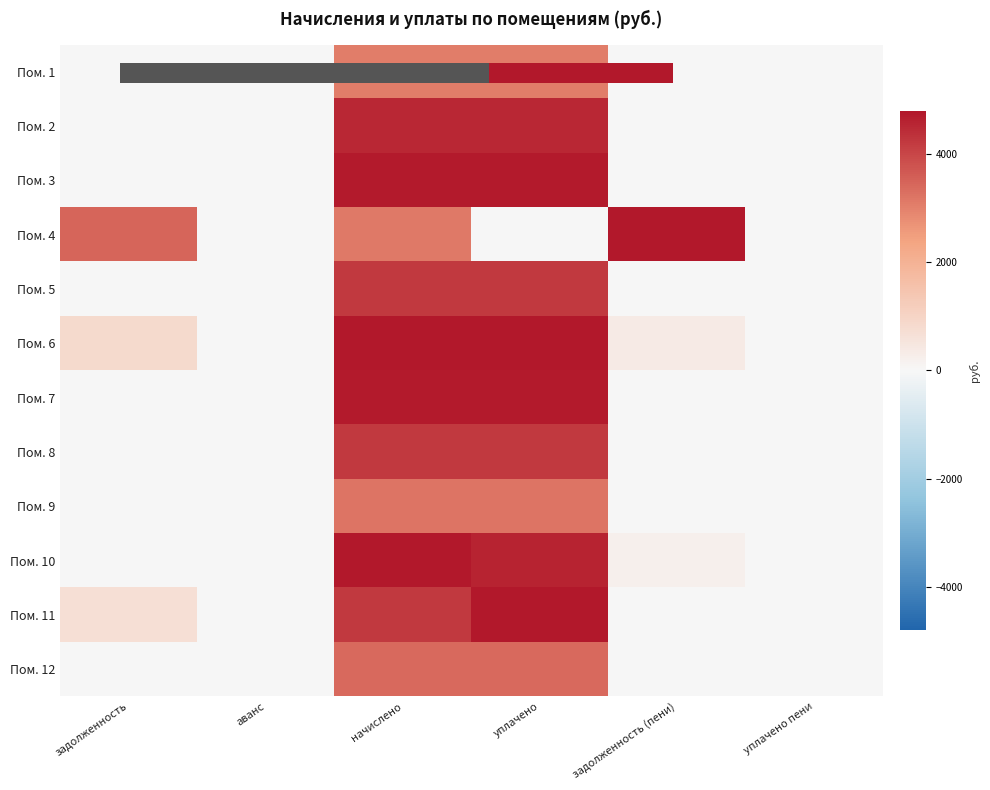

What is the total value across all series at уплачено?

46241.5